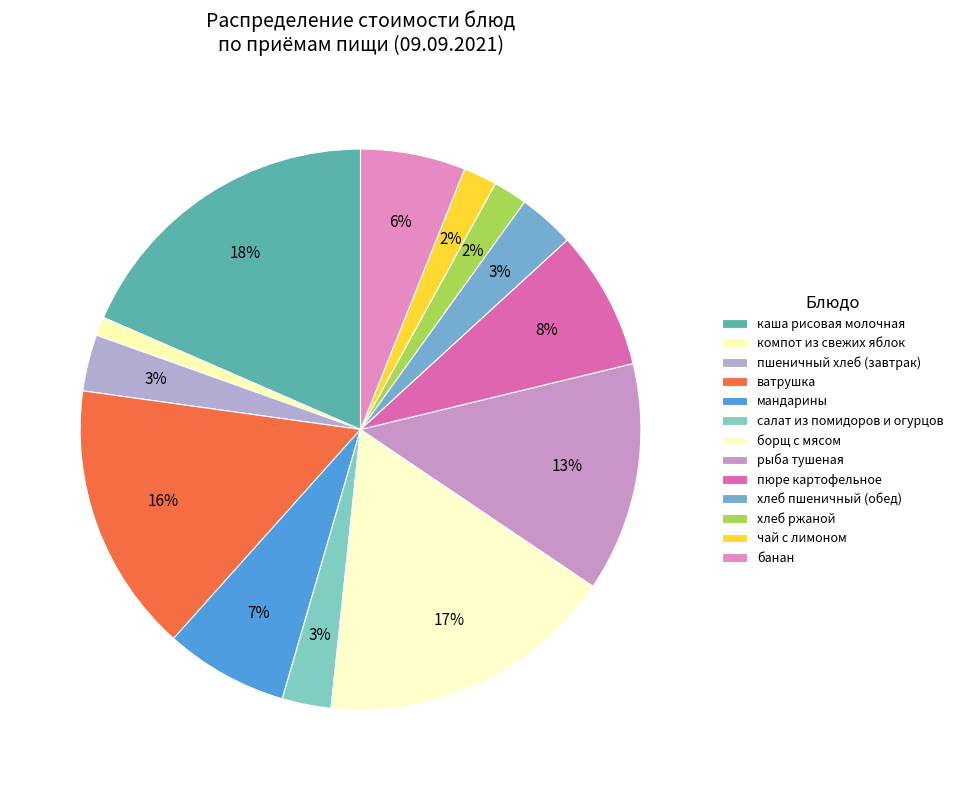

Which category has the biggest portion of the pie?

каша рисовая молочная